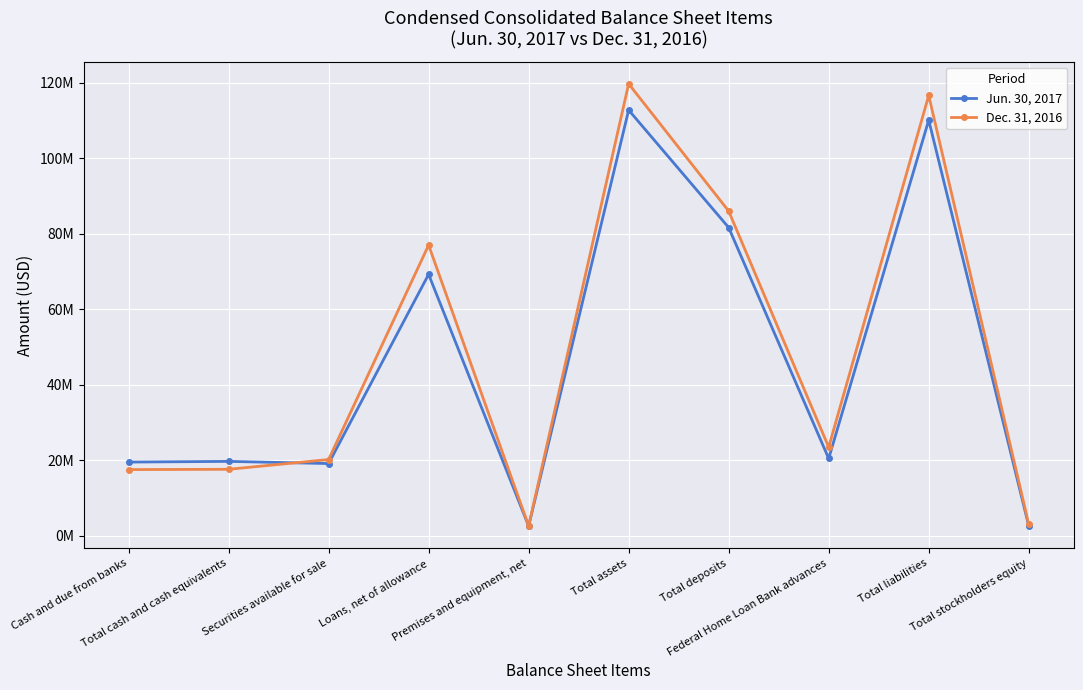

Where does the Dec. 31, 2016 series first go above 23500000?

Loans, net of allowance